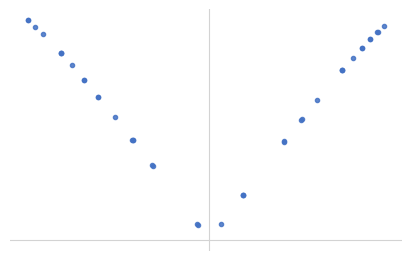

How many data points are less than 40?

19